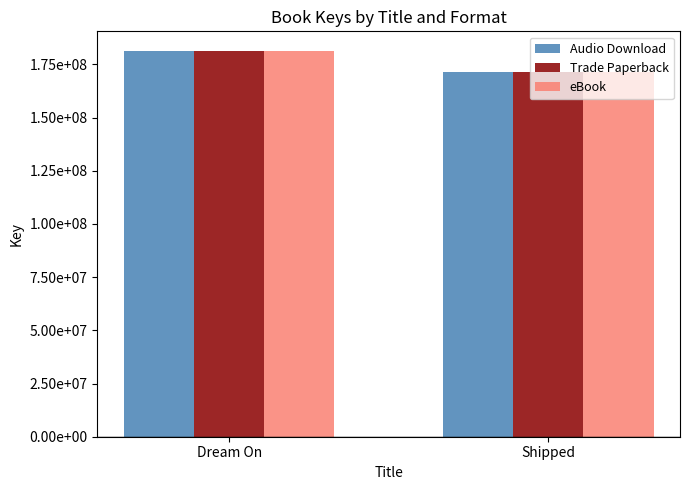

Between Shipped and Dream On, which is larger?

Dream On